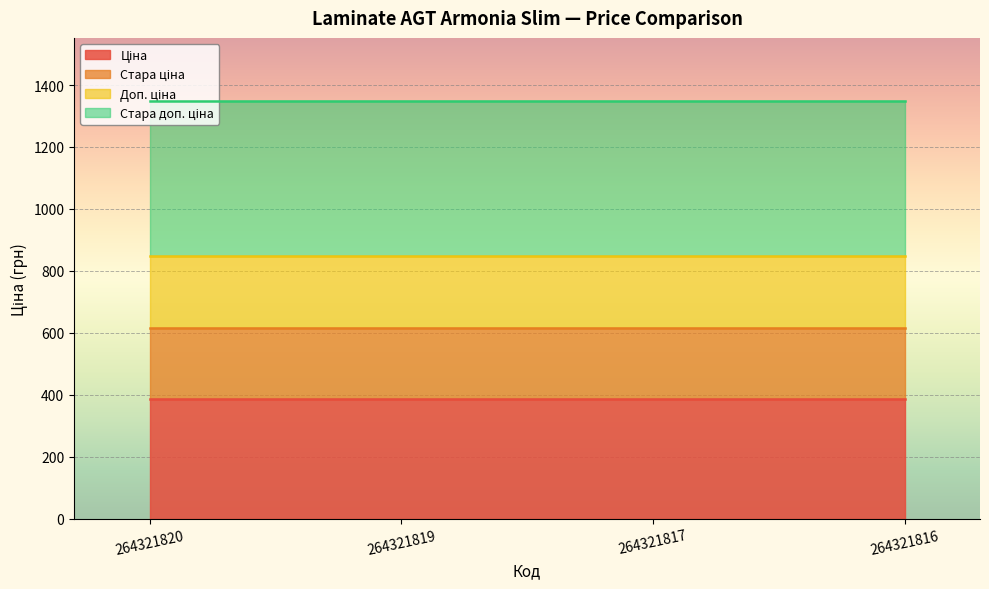

True or false: Ціна and Стара ціна intersect in this chart.

False